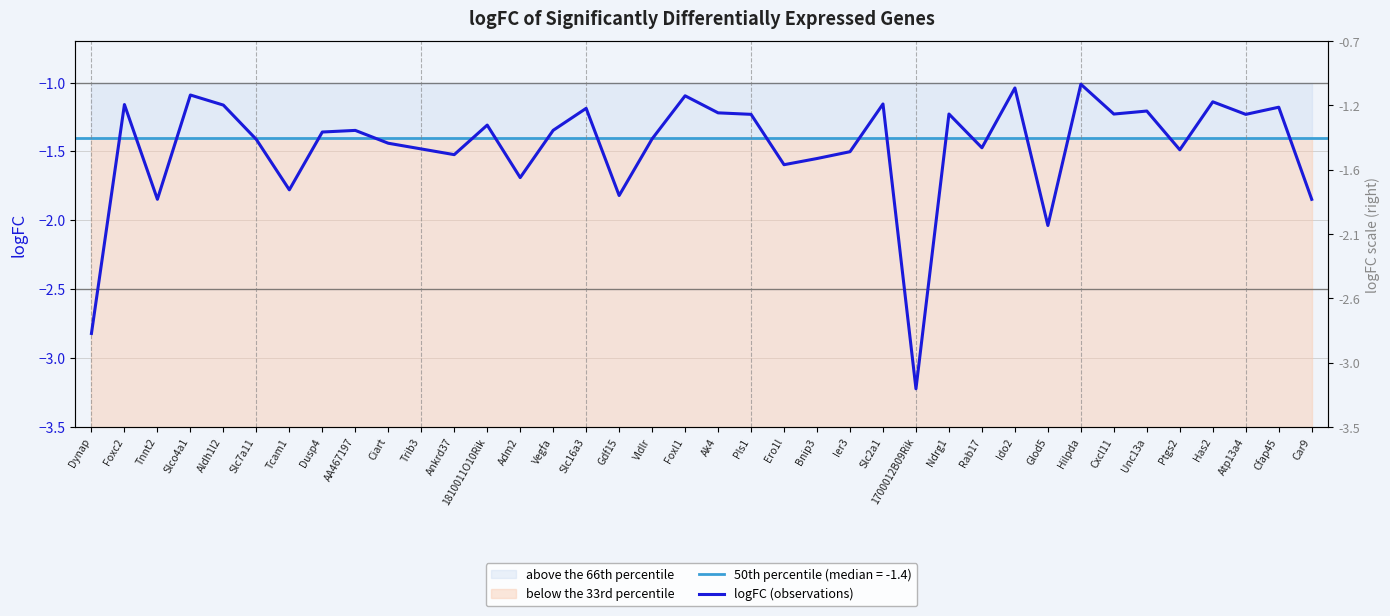

Read the value at Dynap.

-2.8